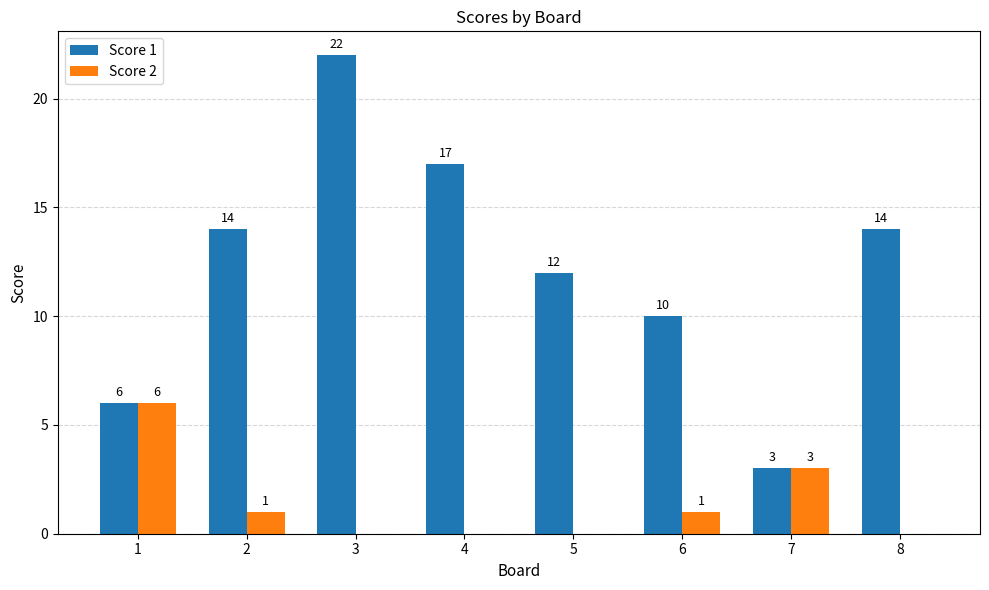

Is it true that Score 2 equals -4 at 5?

False